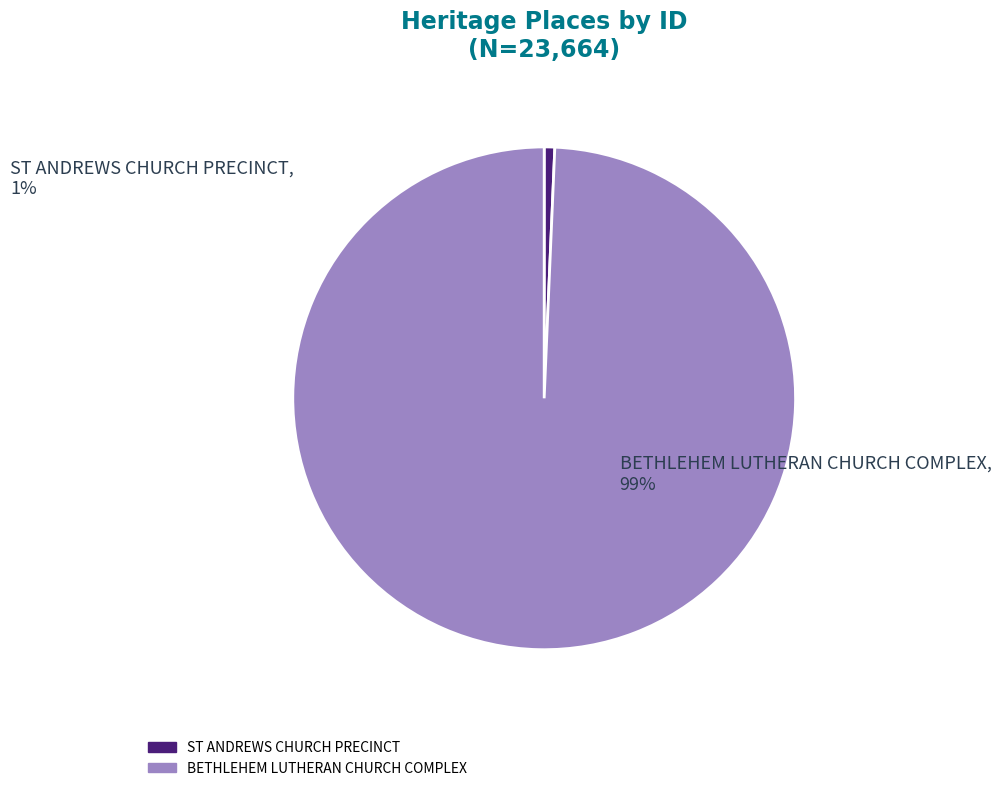

Which slice represents more than half of the pie?

BETHLEHEM LUTHERAN CHURCH COMPLEX